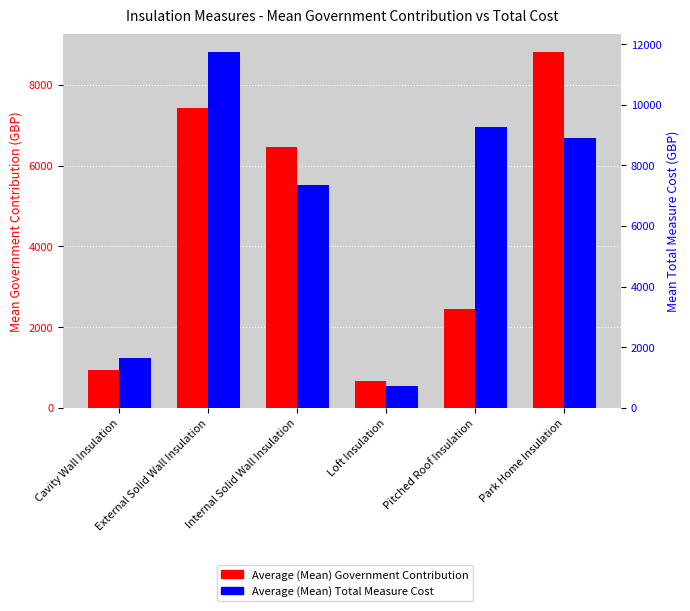

What is the approximate value of Average (Mean) Total Measure Cost at Cavity Wall Insulation?

1642.5